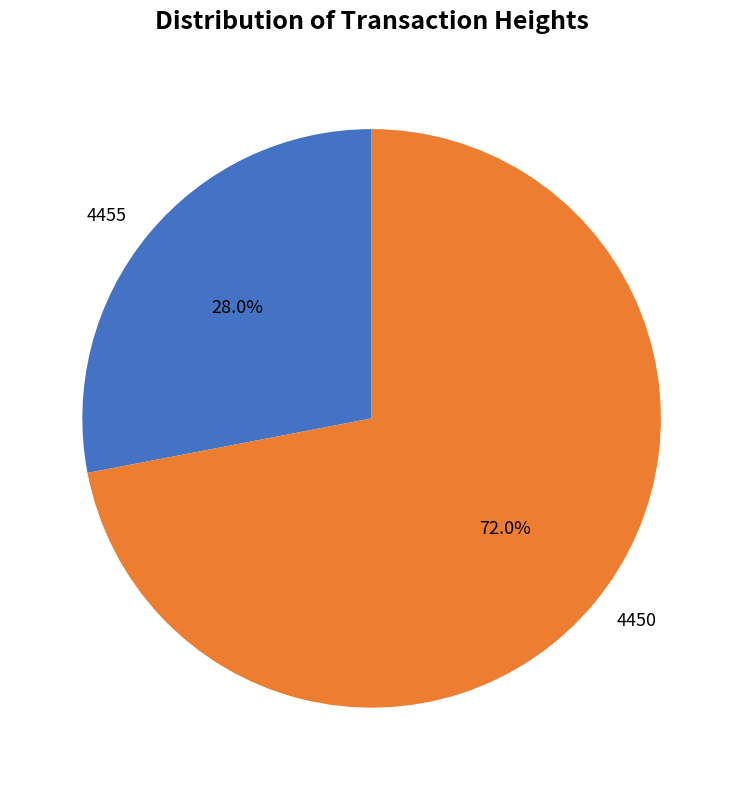

To the nearest percent, what is the difference between the largest and smallest slice percentages?

44%